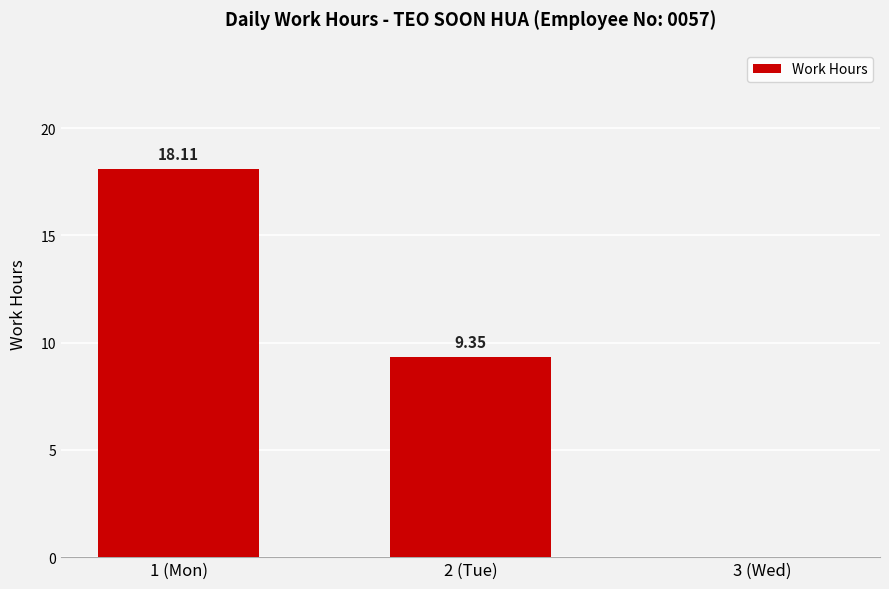

Count the number of data series in this chart.

1